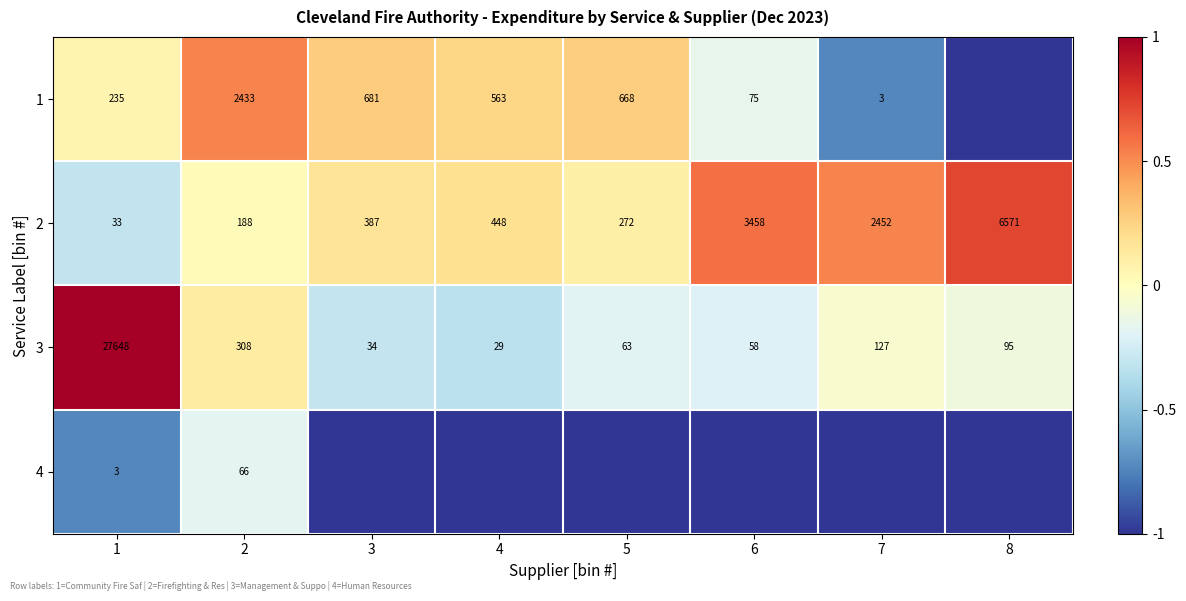

At which label is 2 closest to 3302?

6